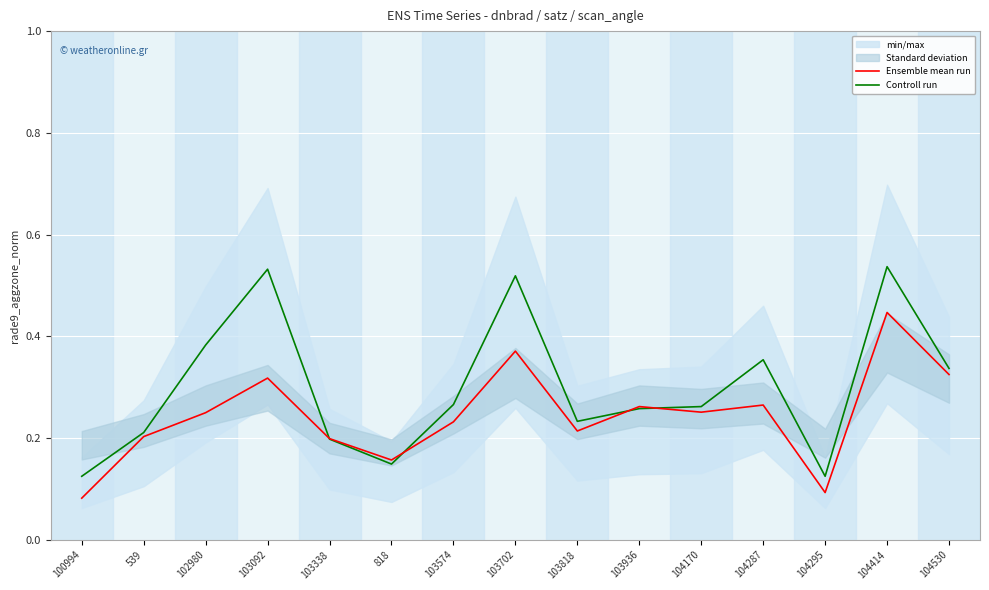

How many intersections are there between Controll run and Ensemble mean run?

4